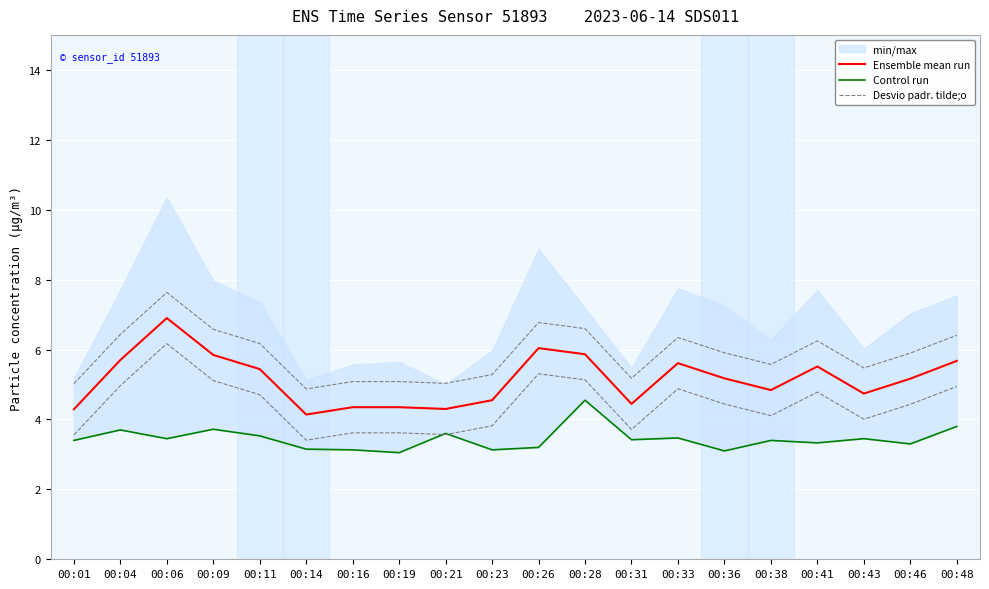

Reading left to right, transcribe all the data shown in this chart.

Ensemble mean run: 00:01=4.3	00:04=5.7	00:06=6.9	00:09=5.8	00:11=5.4	00:14=4.1	00:16=4.3	00:19=4.3	00:21=4.3	00:23=4.5	00:26=6.0	00:28=5.9	00:31=4.4	00:33=5.6	00:36=5.2	00:38=4.8	00:41=5.5	00:43=4.7	00:46=5.2	00:48=5.7
Control run: 00:01=3.4	00:04=3.7	00:06=3.5	00:09=3.7	00:11=3.5	00:14=3.1	00:16=3.1	00:19=3.0	00:21=3.6	00:23=3.1	00:26=3.2	00:28=4.5	00:31=3.4	00:33=3.5	00:36=3.1	00:38=3.4	00:41=3.3	00:43=3.5	00:46=3.3	00:48=3.8
Desvio padr. tilde;o: 00:01=5.0	00:04=6.4	00:06=7.6	00:09=6.6	00:11=6.2	00:14=4.9	00:16=5.1	00:19=5.1	00:21=5.0	00:23=5.3	00:26=6.8	00:28=6.6	00:31=5.2	00:33=6.3	00:36=5.9	00:38=5.6	00:41=6.2	00:43=5.5	00:46=5.9	00:48=6.4